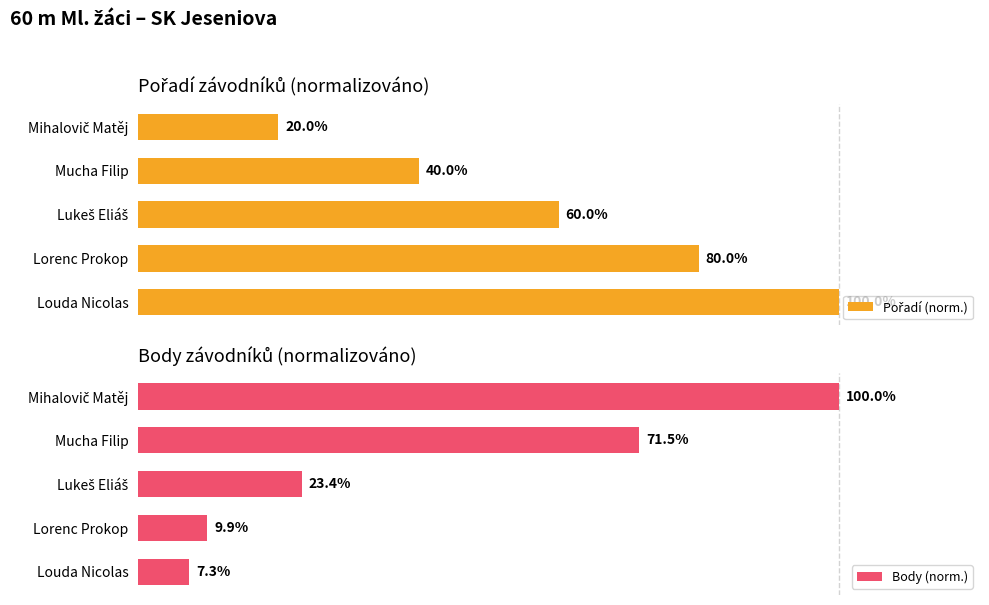

Where is Body (norm.) nearest to the value 53?

Mucha Filip